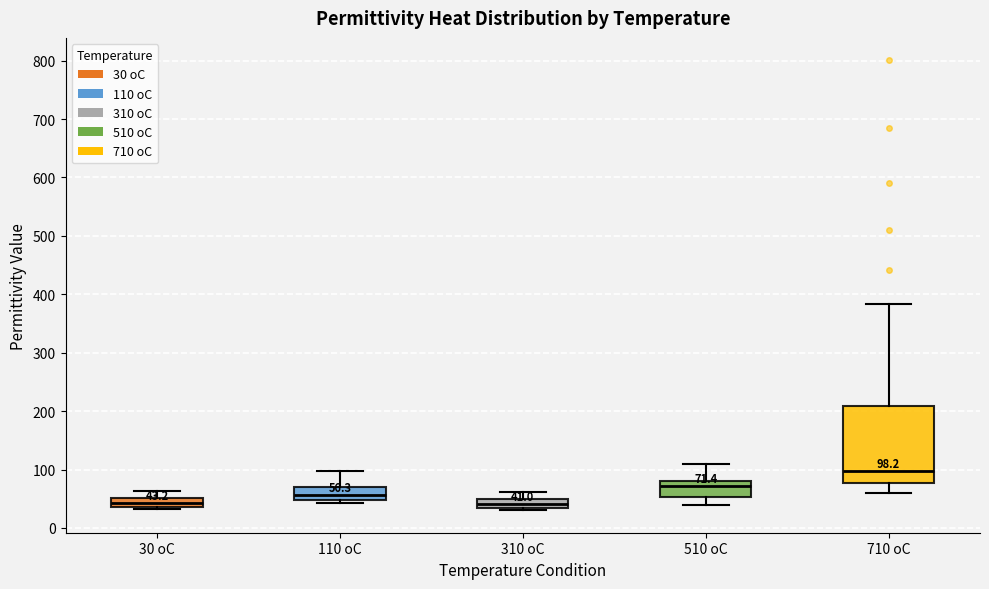

Comparing the boxes themselves (not the whiskers), which one is the tallest?

710 oC